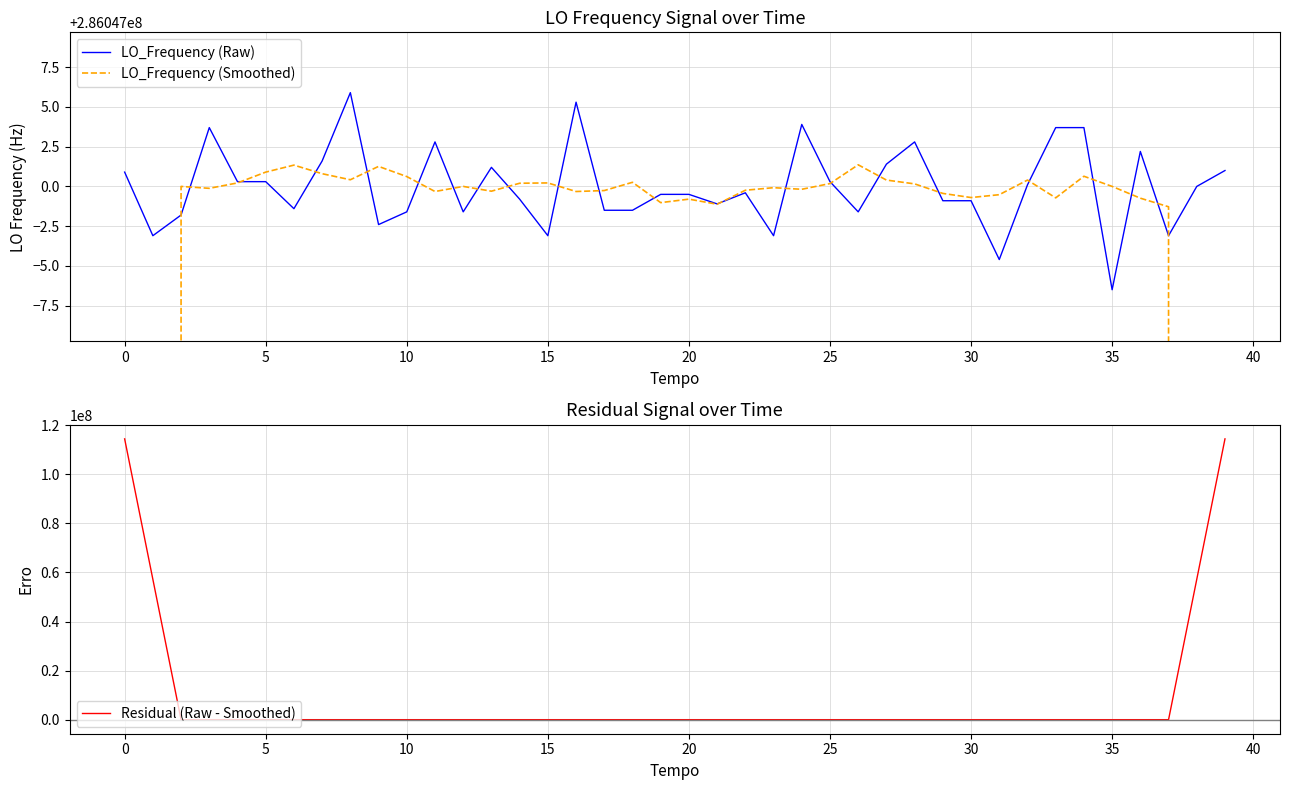

Rank the series at 23 from highest to lowest value.

LO_Frequency (Smoothed), LO_Frequency (Raw), Residual (Raw - Smoothed)